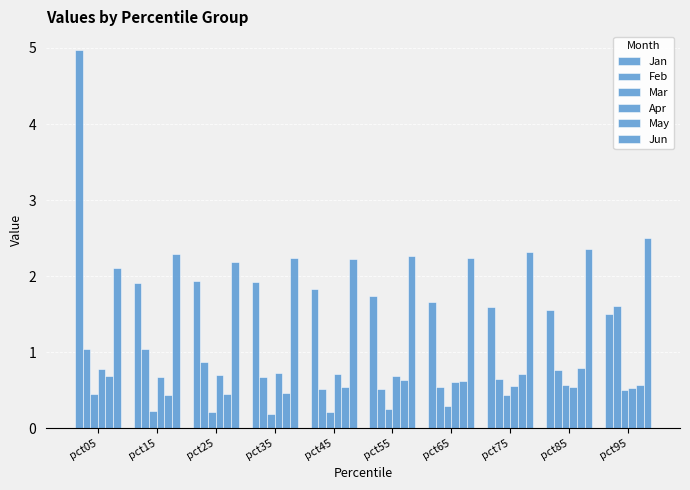

True or false: Apr has a value of 0.7 at pct55.

True